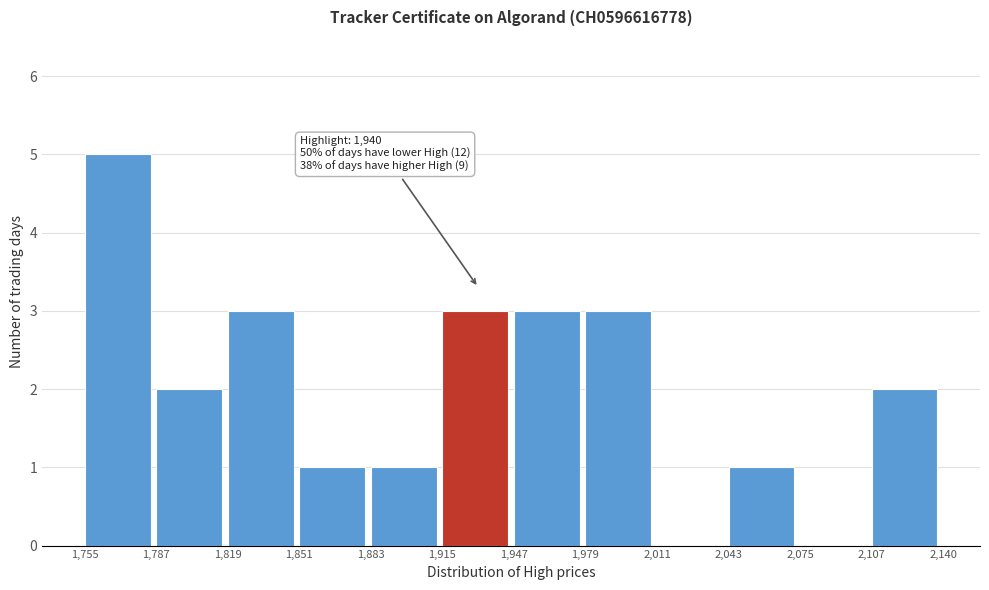

Which range on the x-axis has the tallest bar?

1,755 to 1,787